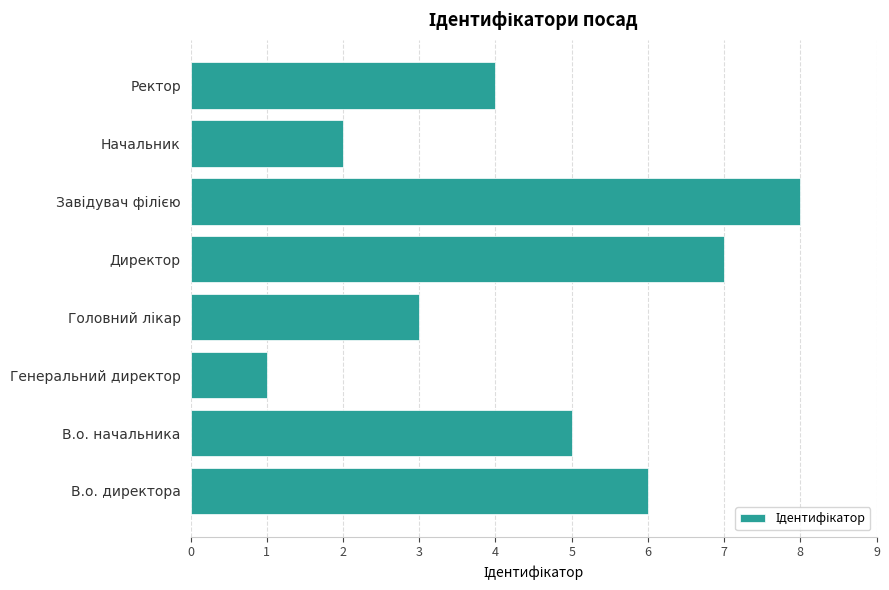

The chart shows a value of 2 at Директор. True or false?

False